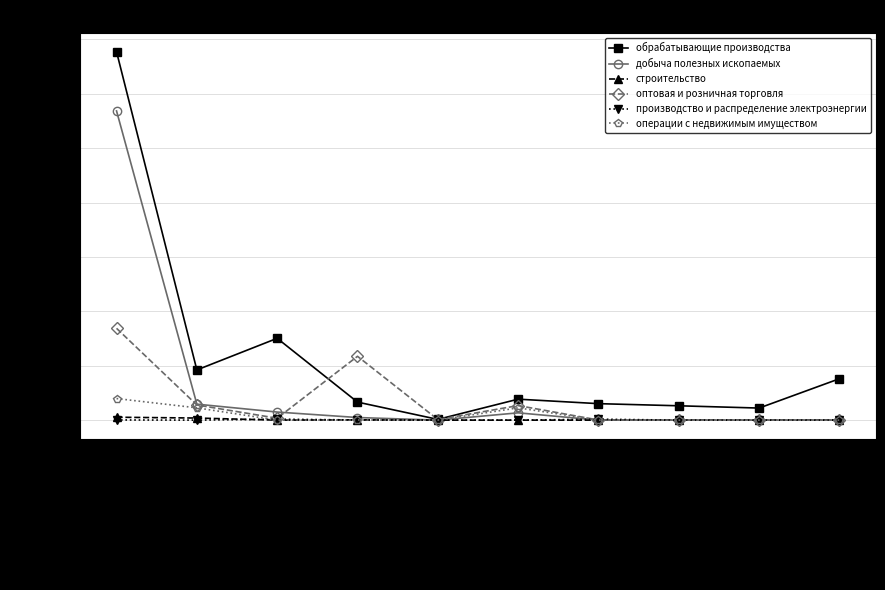

Which series has the largest range (max minus min)?

обрабатывающие производства